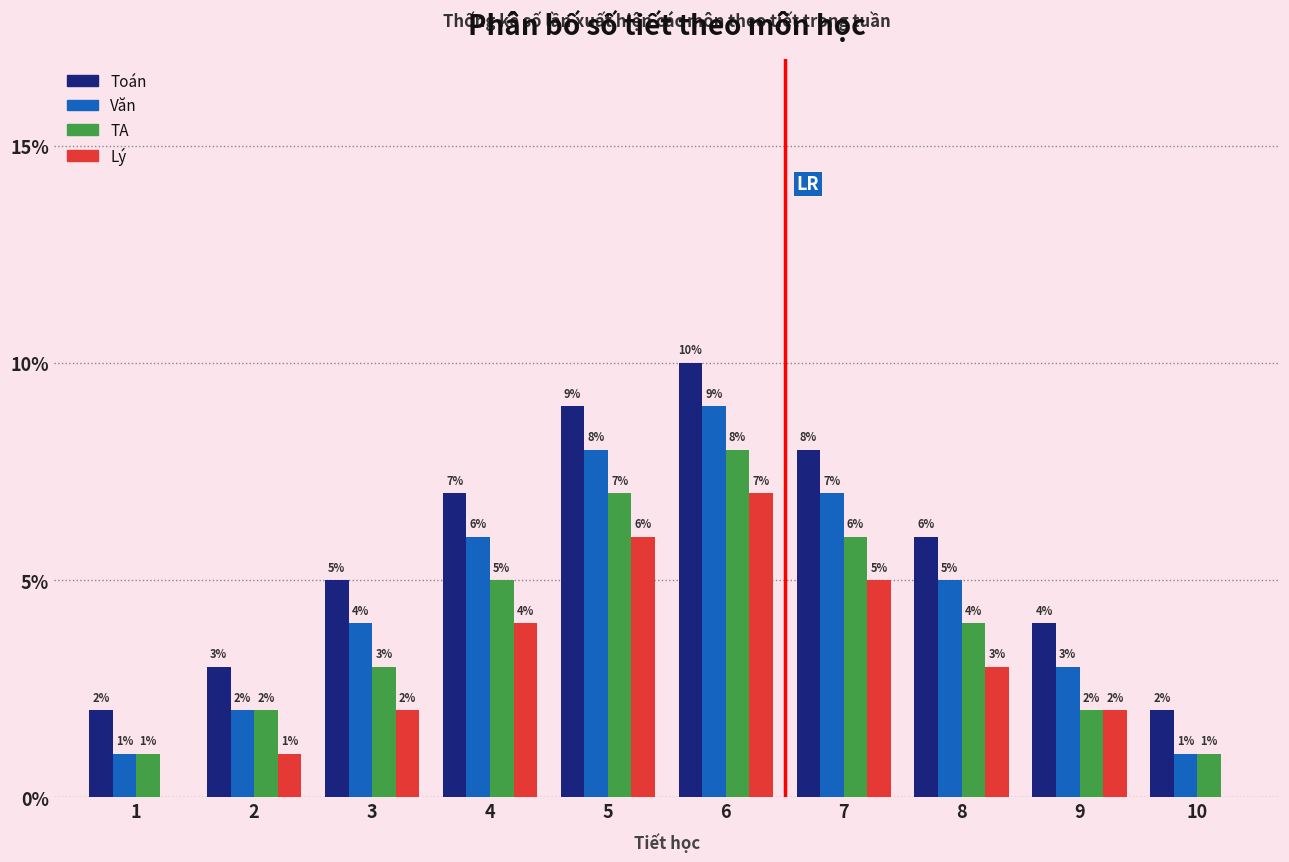

Reading right to left, list all the values displayed in this chart.

Toán: 10=2	9=4	8=6	7=8	6=10	5=9	4=7	3=5	2=3	1=2
Văn: 10=1	9=3	8=5	7=7	6=9	5=8	4=6	3=4	2=2	1=1
TA: 10=1	9=2	8=4	7=6	6=8	5=7	4=5	3=3	2=2	1=1
Lý: 10=0	9=2	8=3	7=5	6=7	5=6	4=4	3=2	2=1	1=0